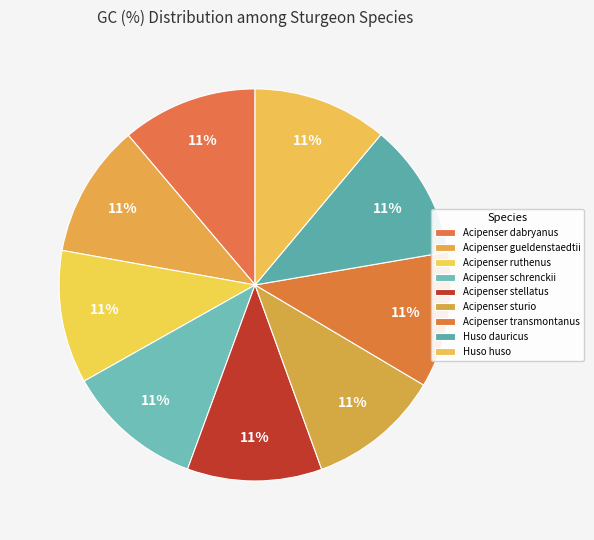

Does Acipenser sturio represent more than half of the total?

No